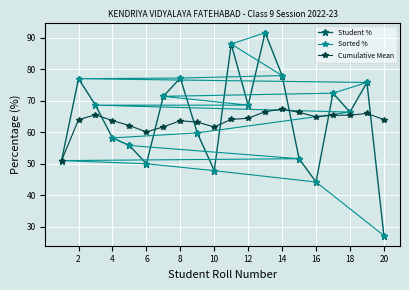

How many values in the Student % series are below 68?

10